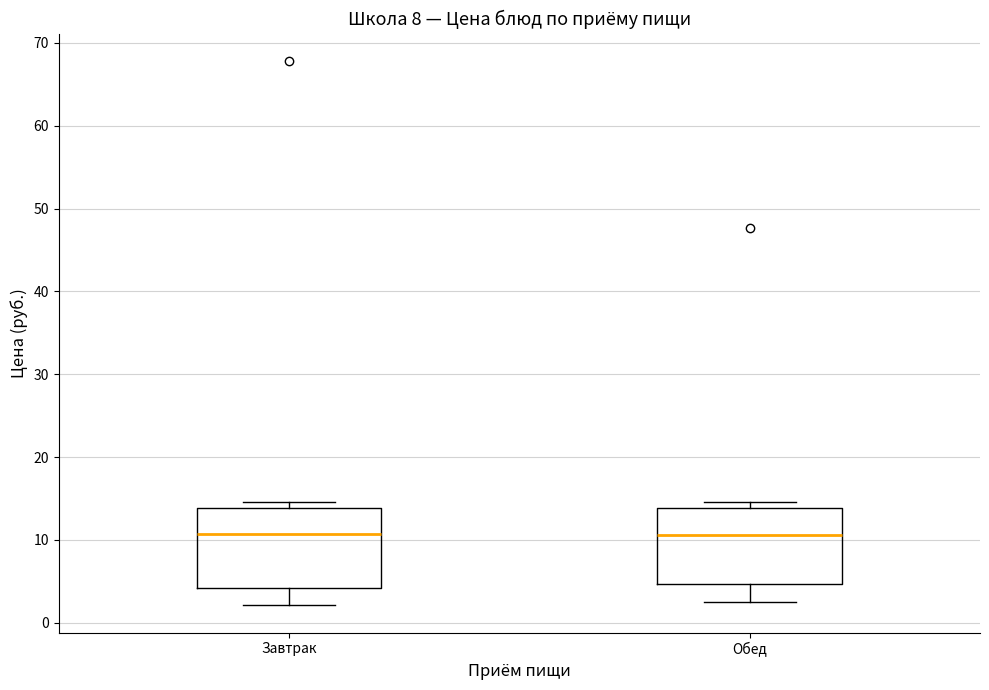

Where is the upper edge of the box for Обед on the y-axis? The values are not printed on the chart, so give them approximately, as read against the axis.

14